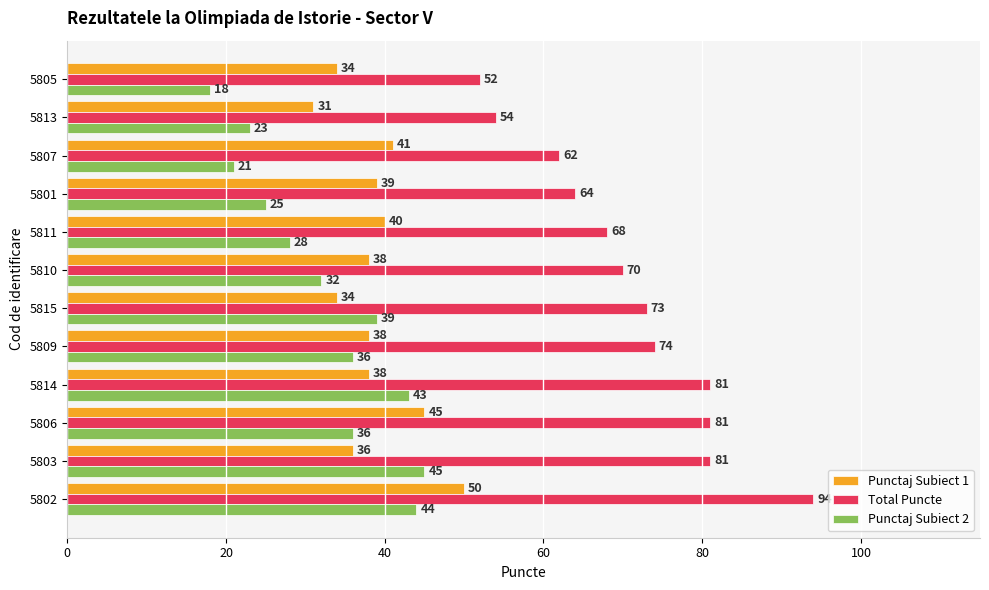

Is the value of Punctaj Subiect 2 at 5802 greater than the value of Punctaj Subiect 1 at 5810?

Yes